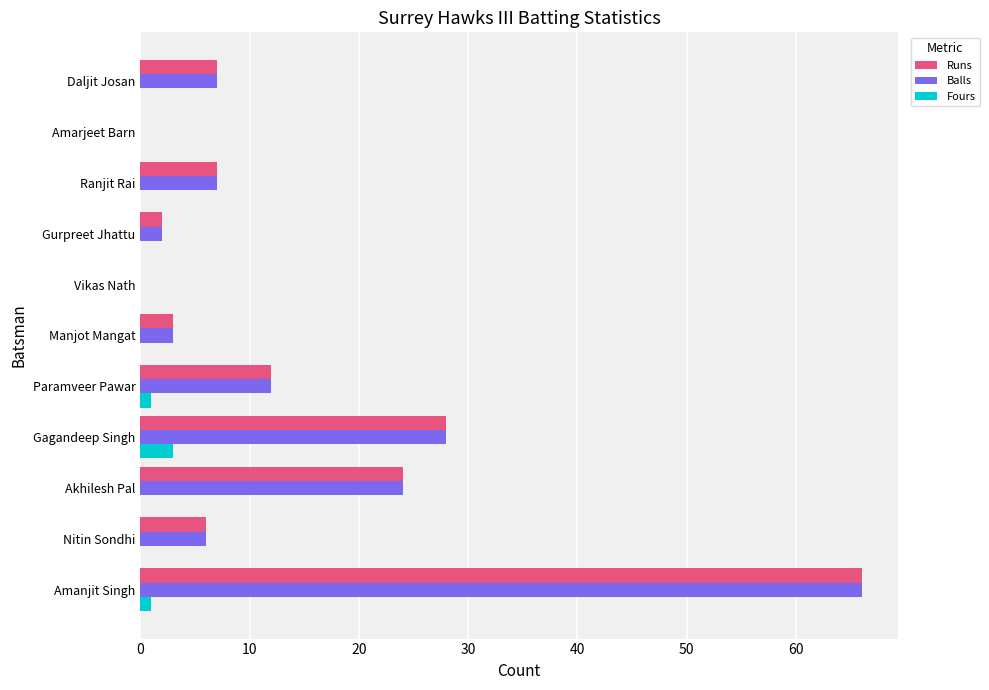

Count the number of data series in this chart.

3